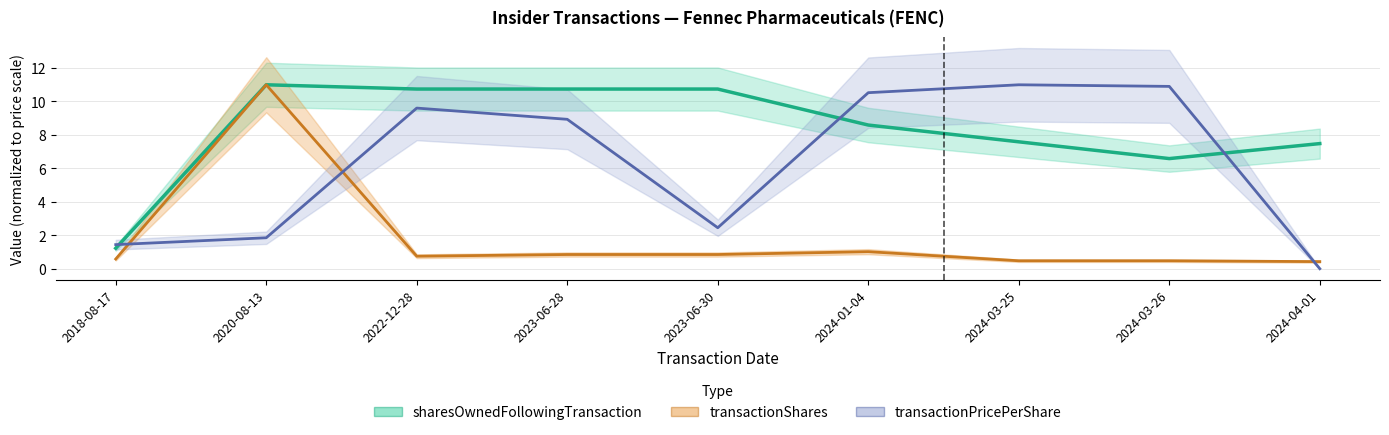

Which series has the widest spread of values?

transactionPricePerShare